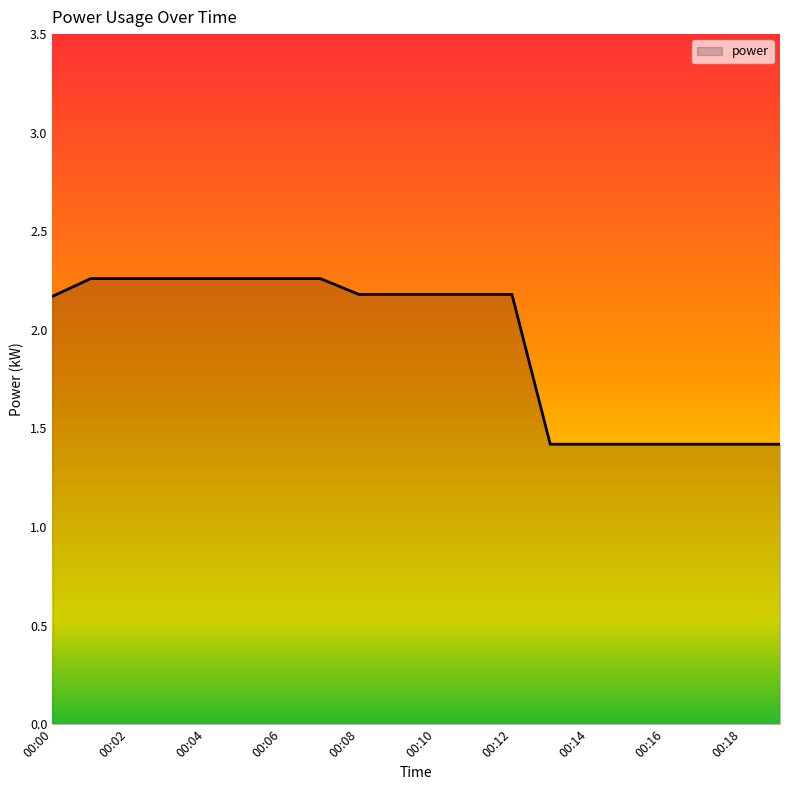

What is the difference between the maximum and minimum values?

0.8